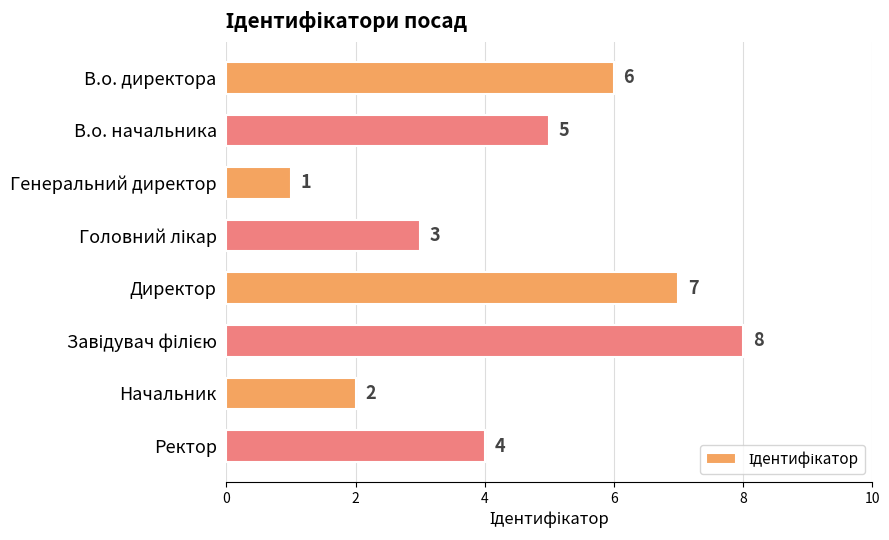

What is the change in value from В.о. директора to Генеральний директор?

-5